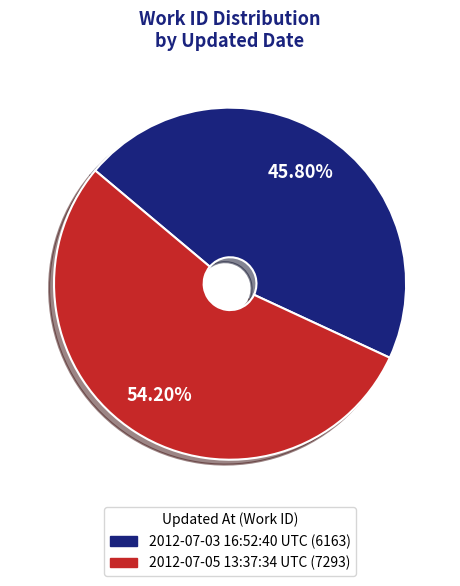

Between 2012-07-03 16:52:40 UTC and 2012-07-05 13:37:34 UTC, which is larger?

2012-07-05 13:37:34 UTC